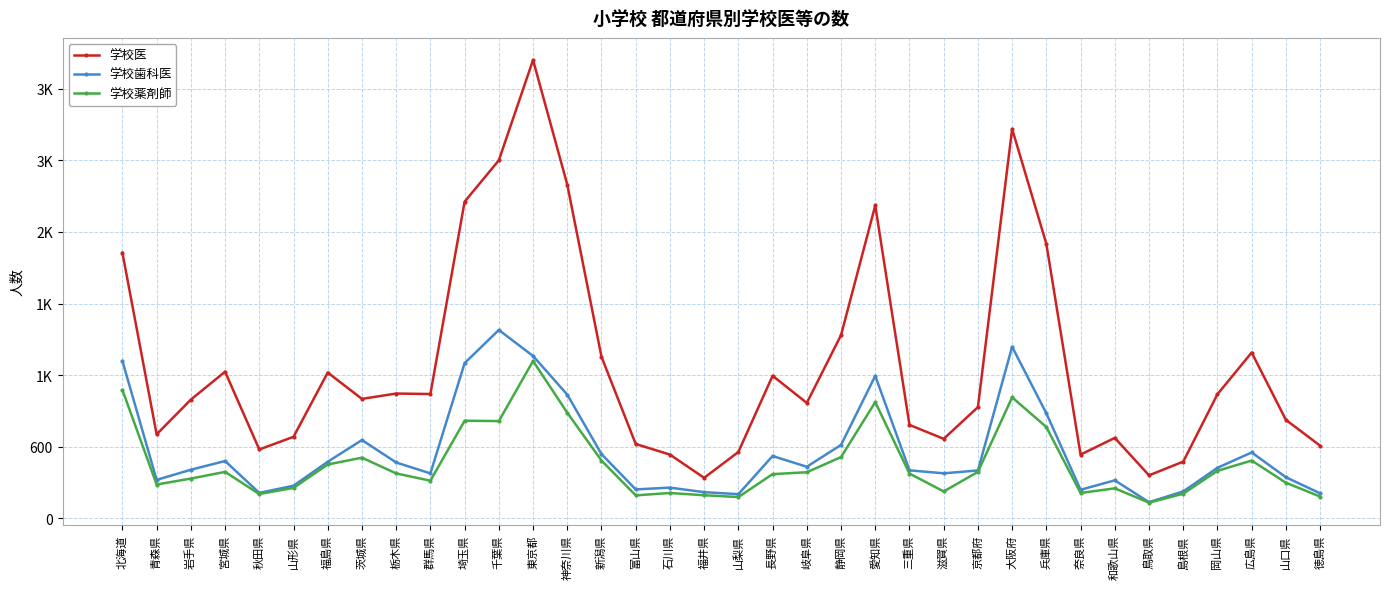

What are all the series names shown in the legend?

学校医, 学校歯科医, 学校薬剤師